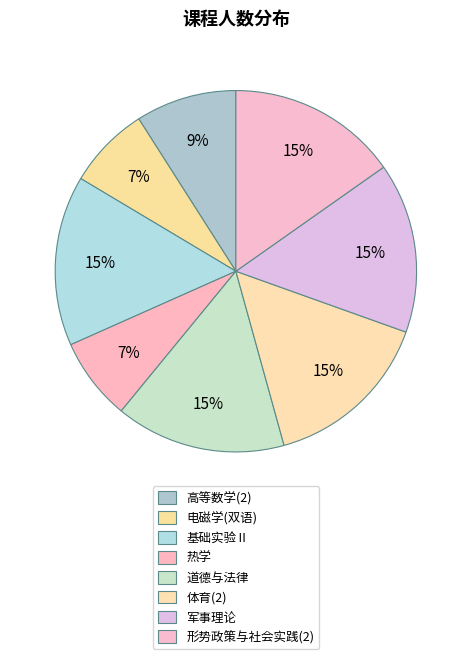

Which has a higher value, 道德与法律 or 体育(2)?

道德与法律